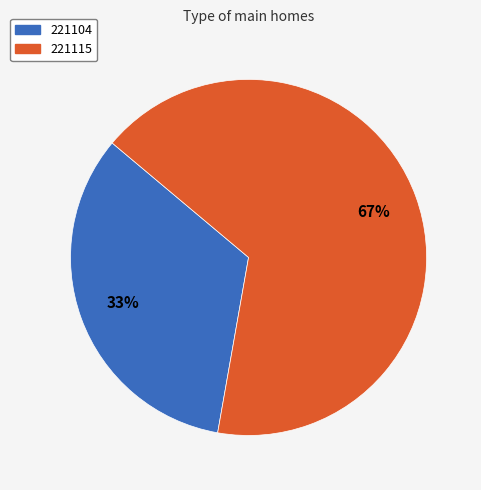

True or false: 221115 accounts for 67% of the total.

True